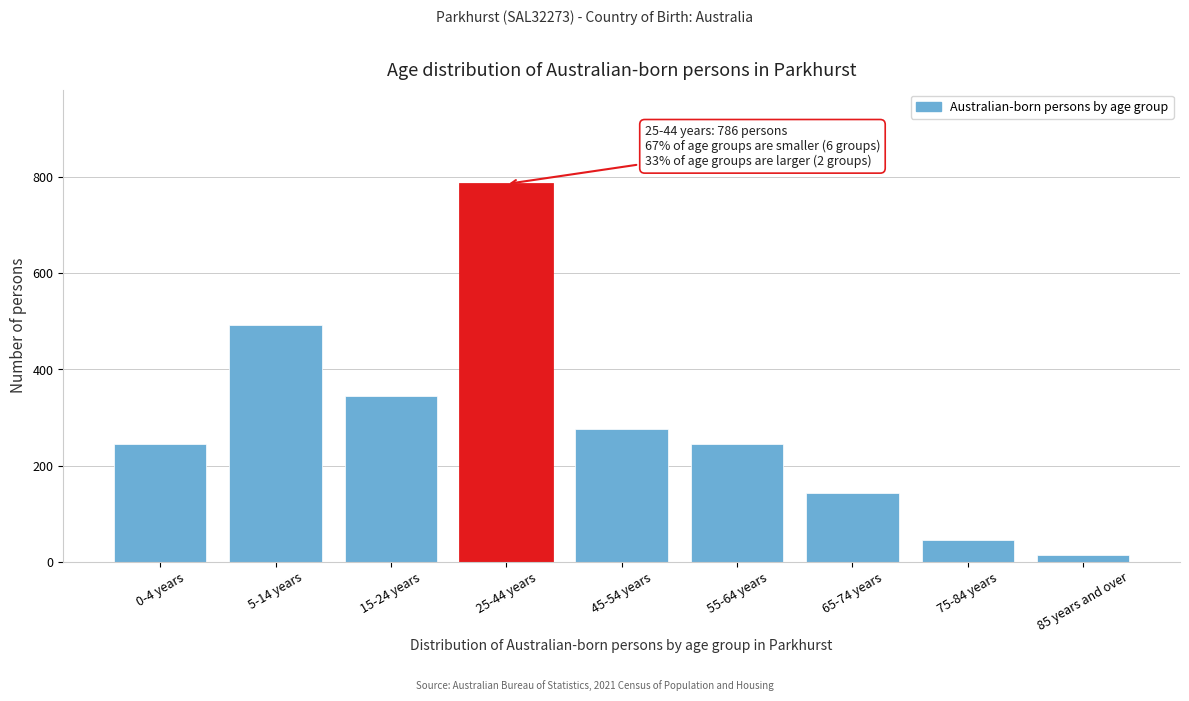

Reading left to right, what are all the values shown in this chart?

0-4 years=245	5-14 years=492	15-24 years=344	25-44 years=786	45-54 years=277	55-64 years=245	65-74 years=143	75-84 years=45	85 years and over=14